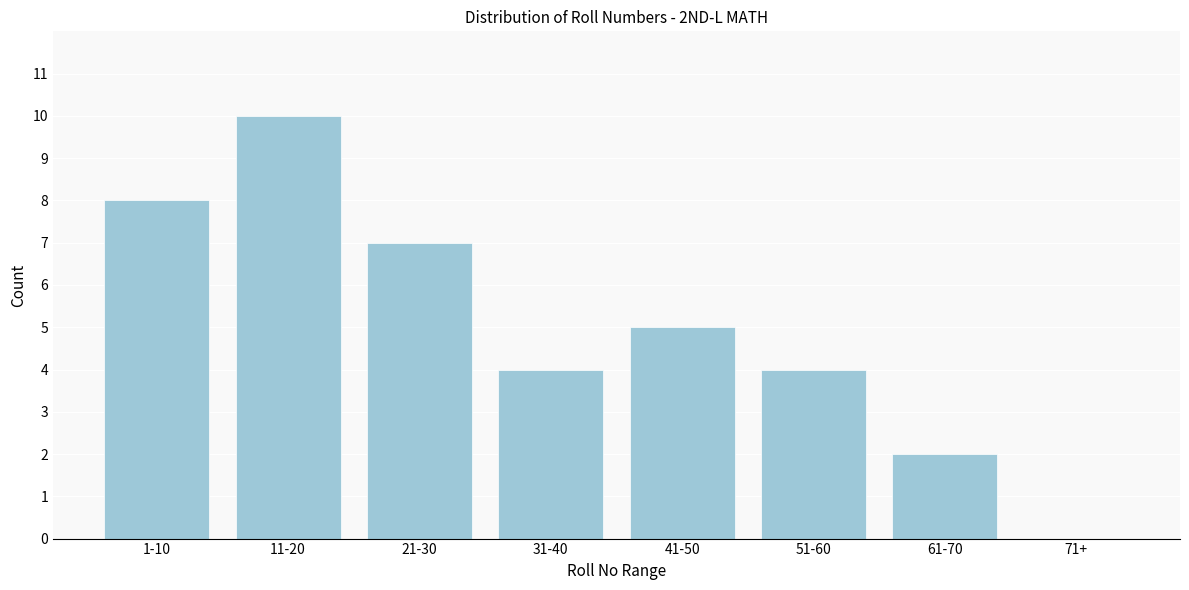

Reading left to right, extract all data points from this chart.

1-10=8	11-20=10	21-30=7	31-40=4	41-50=5	51-60=4	61-70=2	71+=0